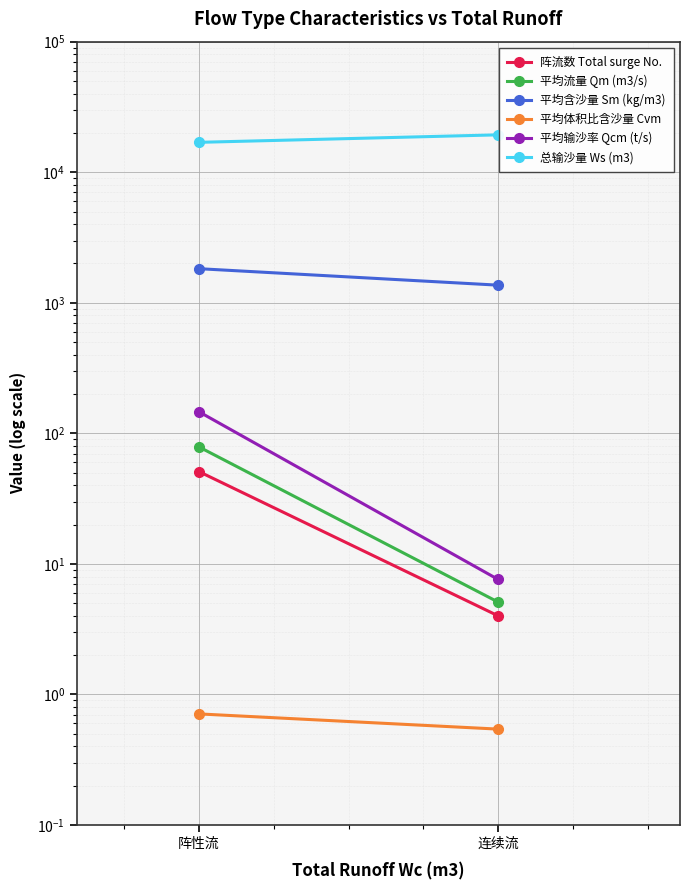

Between 阵性流 and 连续流, which series saw the biggest shift?

总输沙量 Ws (m3)